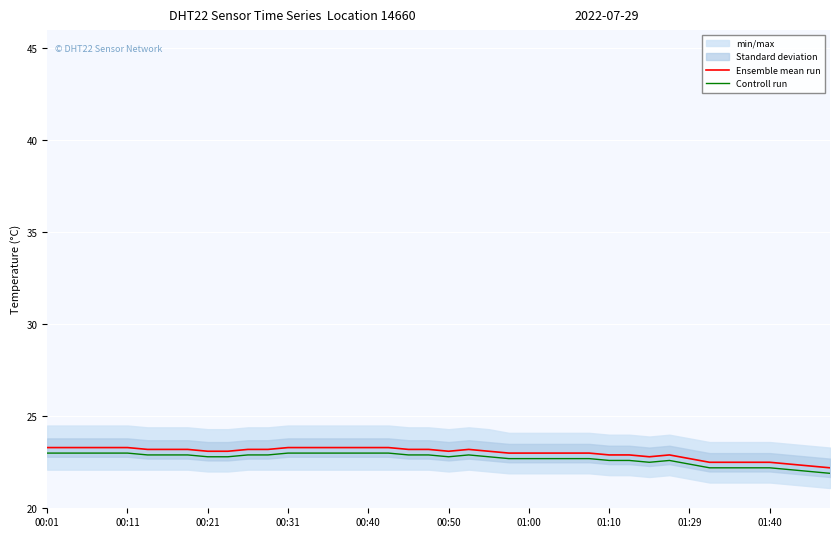

True or false: Ensemble mean run has a value of 14.6 at 00:01.

False